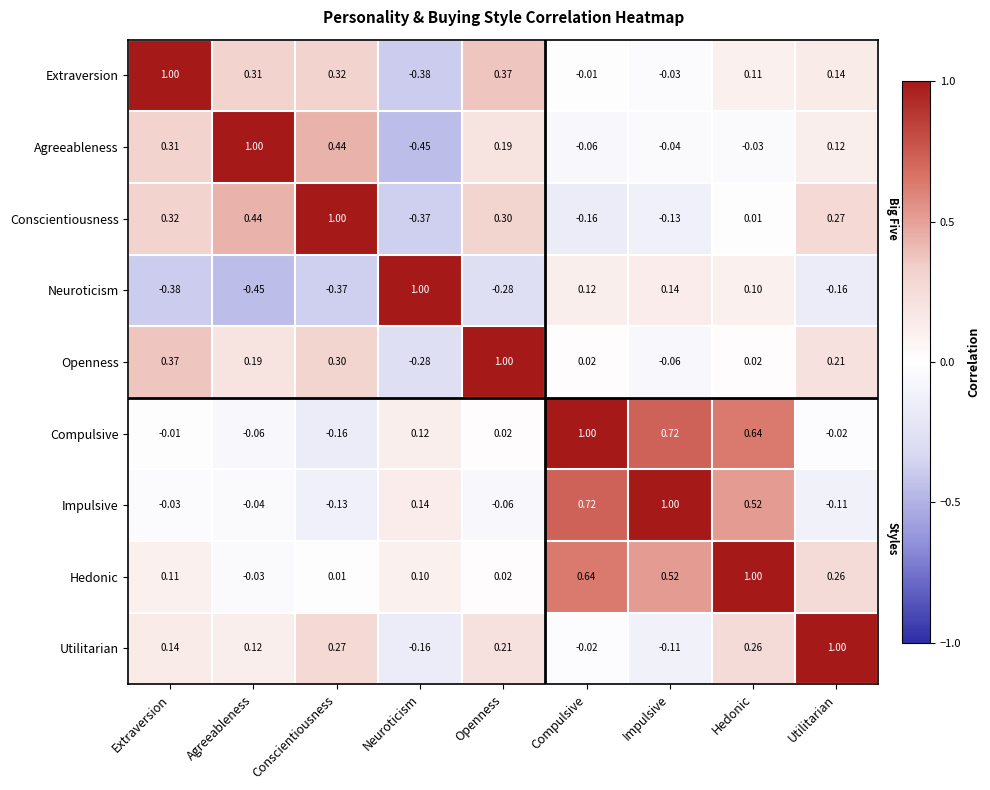

Which category has the lowest value in the Compulsive series?

Conscientiousness